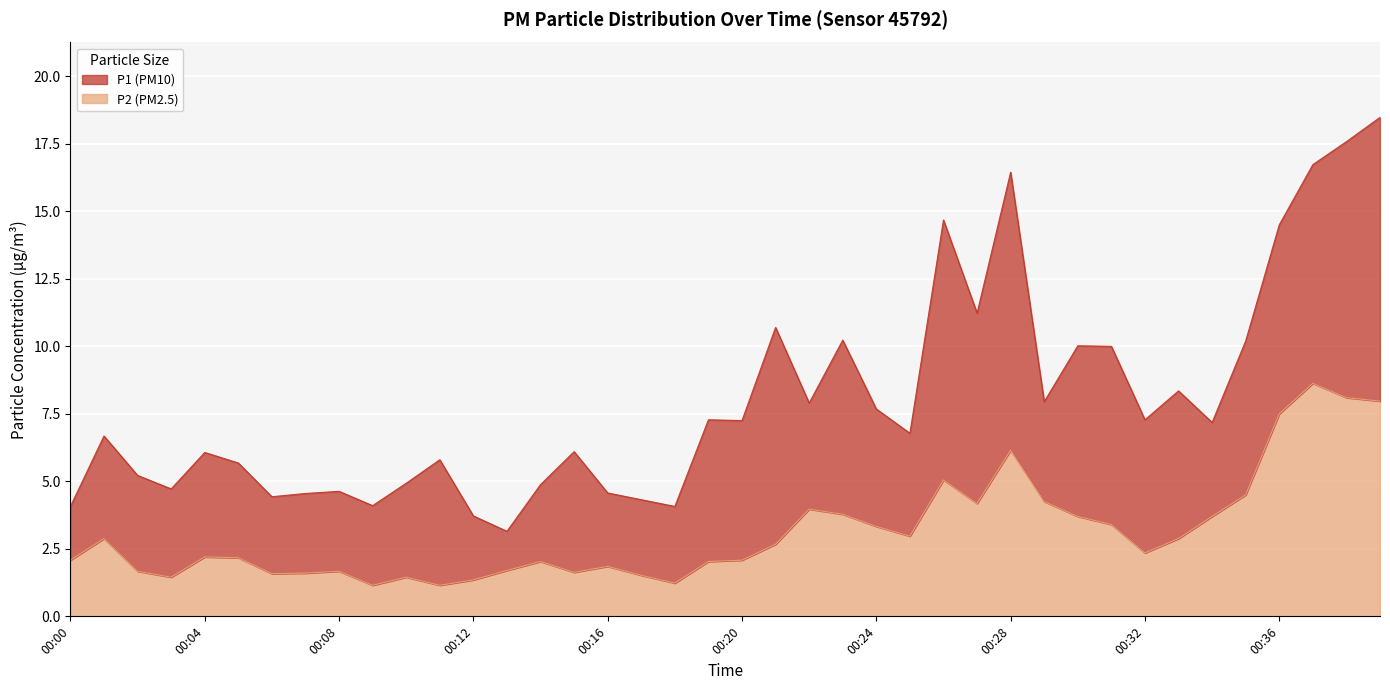

What is the sum of all P2 values?

125.5